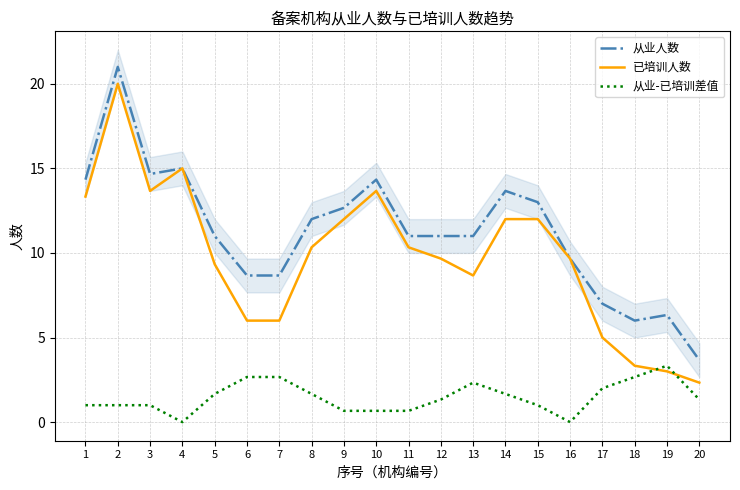

In 已培训人数, how many points are lower than both neighbors (excluding endpoints)?

2